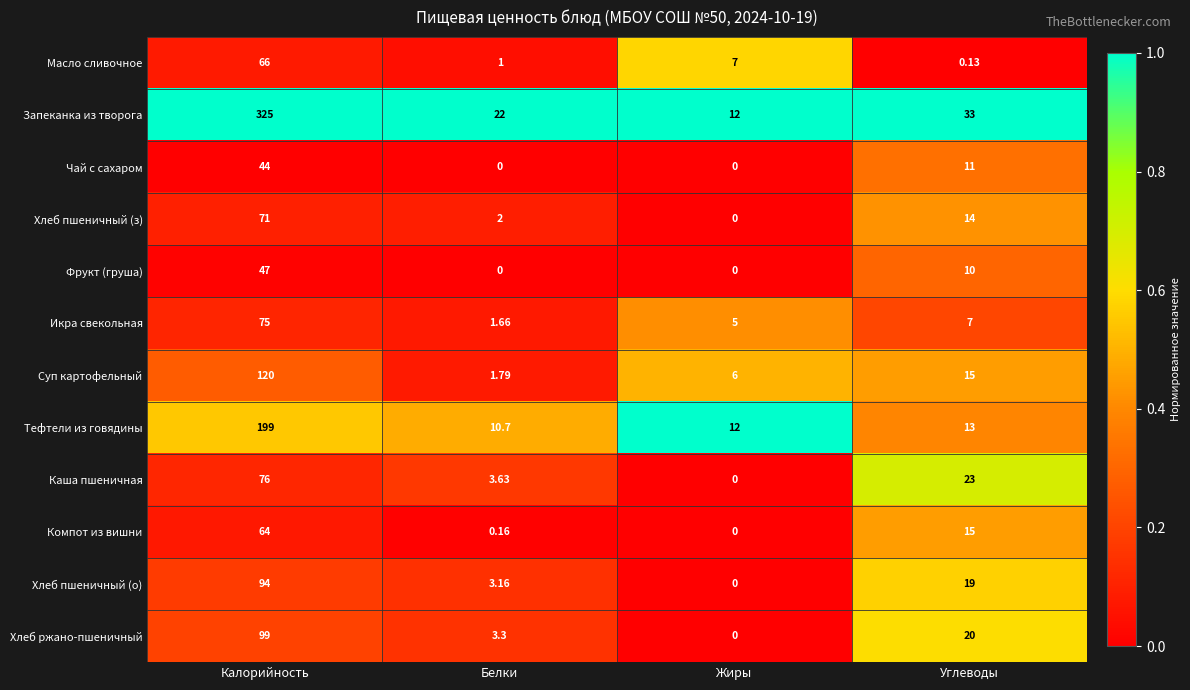

Which label corresponds to the largest value in the chart?

Калорийность